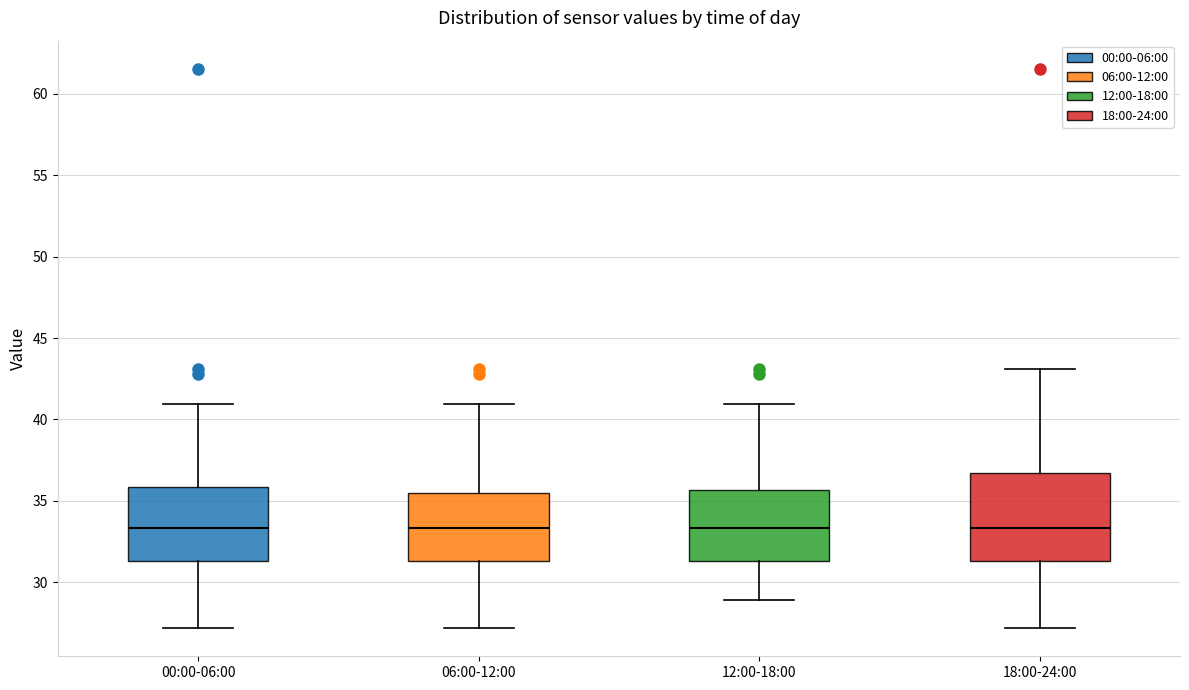

Comparing the boxes themselves (not the whiskers), which one is the tallest?

18:00-24:00